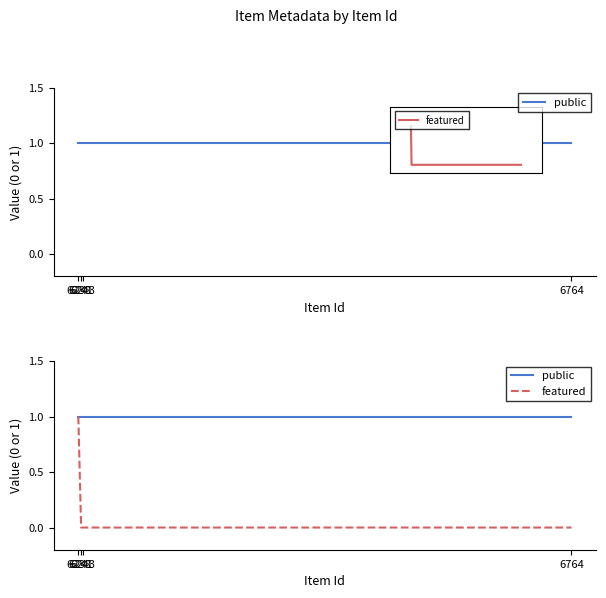

At which category does the chart reach its peak across all series?

6238